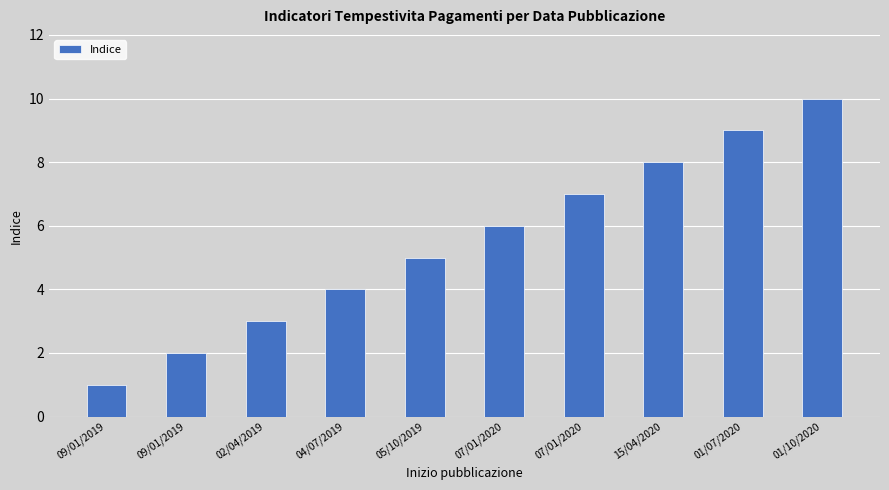

How many bars are there in total?

10